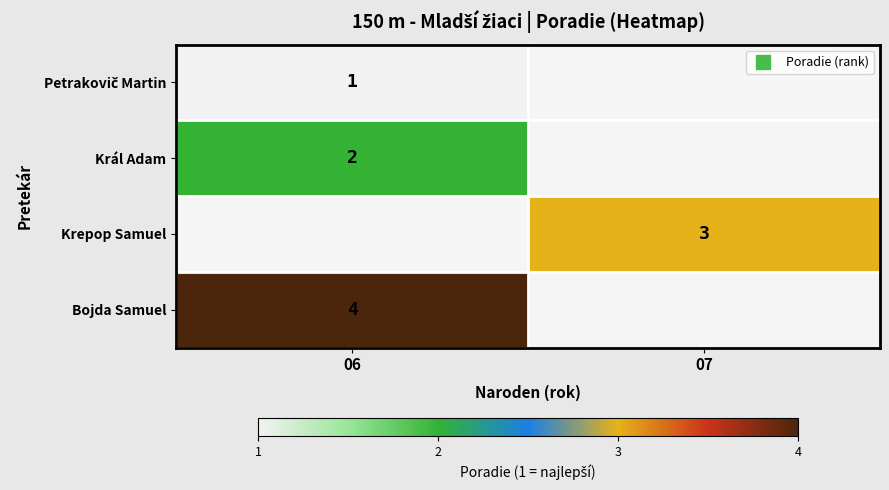

Which series has the largest range (max minus min)?

Petrakovič Martin